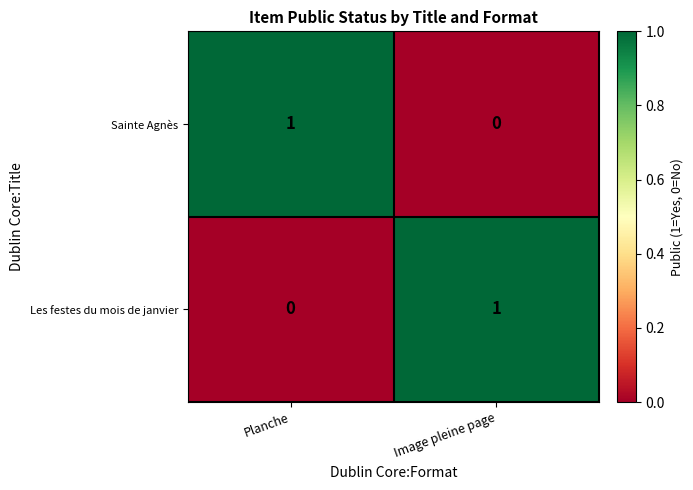

Rank the categories by Sainte Agnès value from highest to lowest.

Planche, Image pleine page